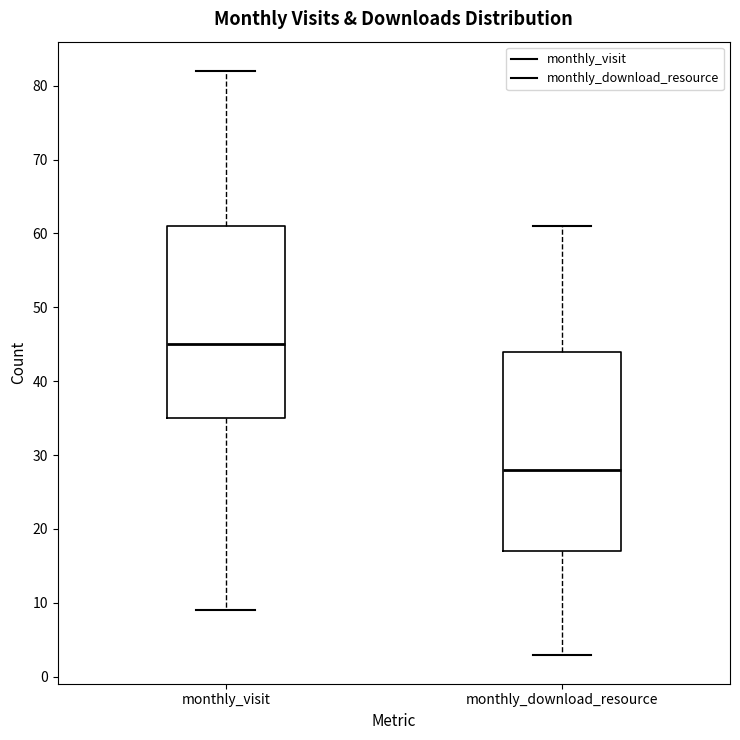

Reading left to right, read every box against the y-axis: the position of its median line, the range the box covers, and the ends of its whiskers. The values are not printed on the chart, so give them approximately, as read against the axis.

monthly_visit: median 45, box 35 to 61, whiskers 9 to 82
monthly_download_resource: median 28, box 17 to 44, whiskers 3 to 61